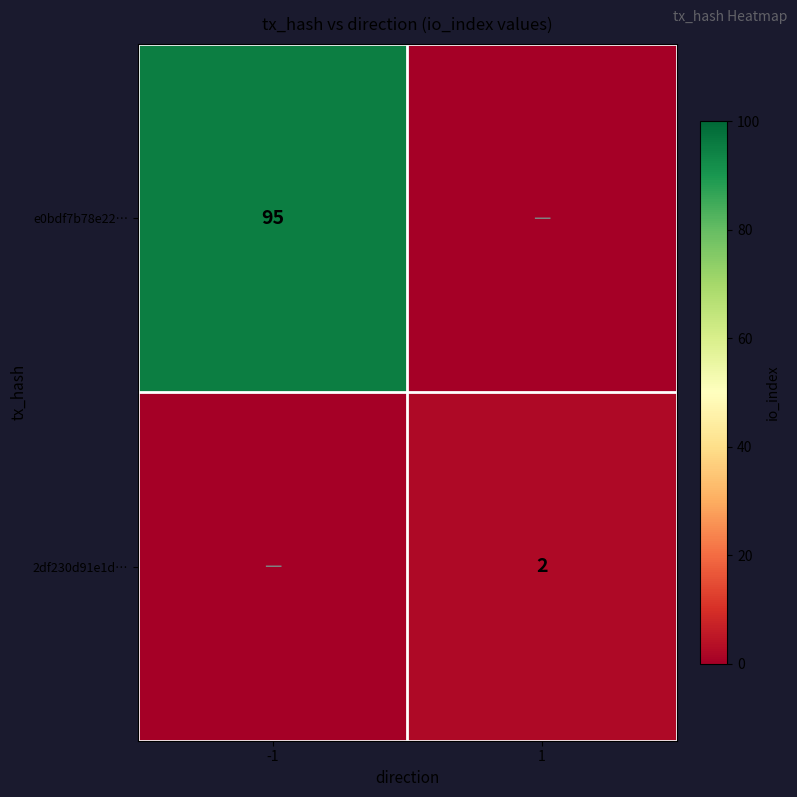

Is it true that e0bdf7b78e22… equals 95 at -1?

True